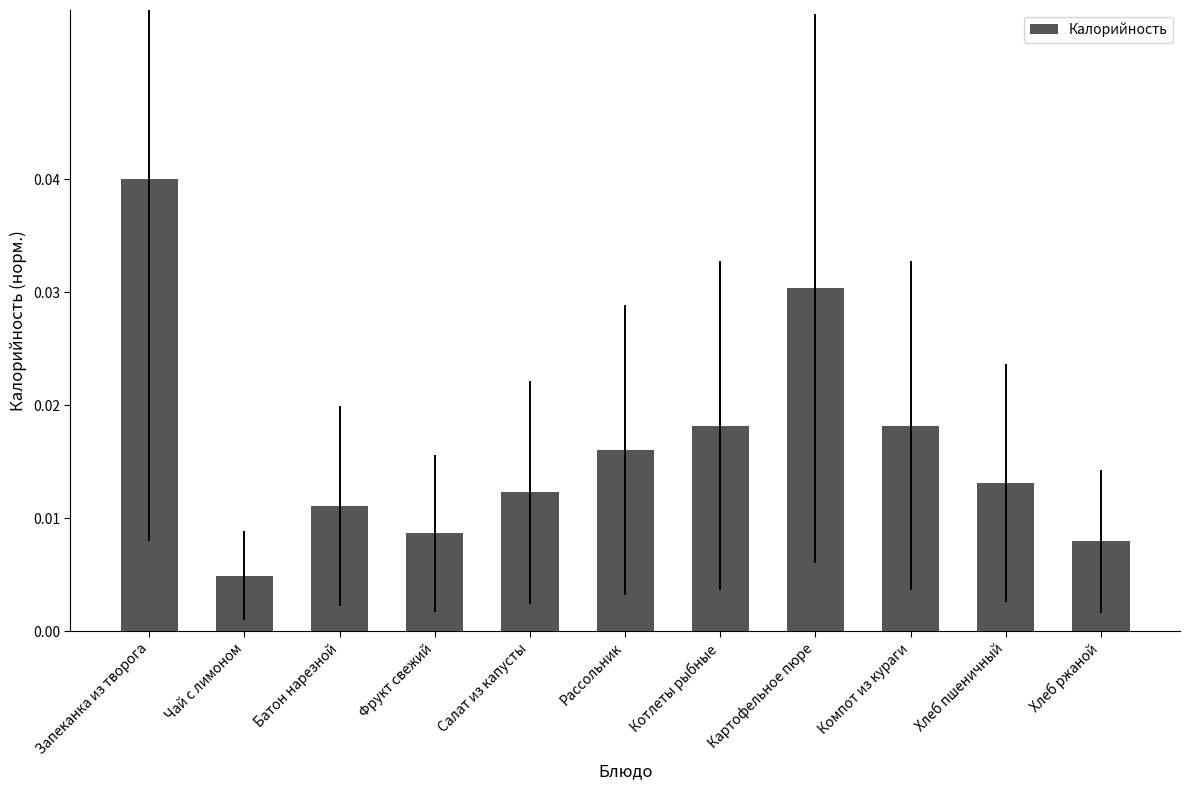

Which has a higher value, Хлеб пшеничный or Батон нарезной?

Хлеб пшеничный